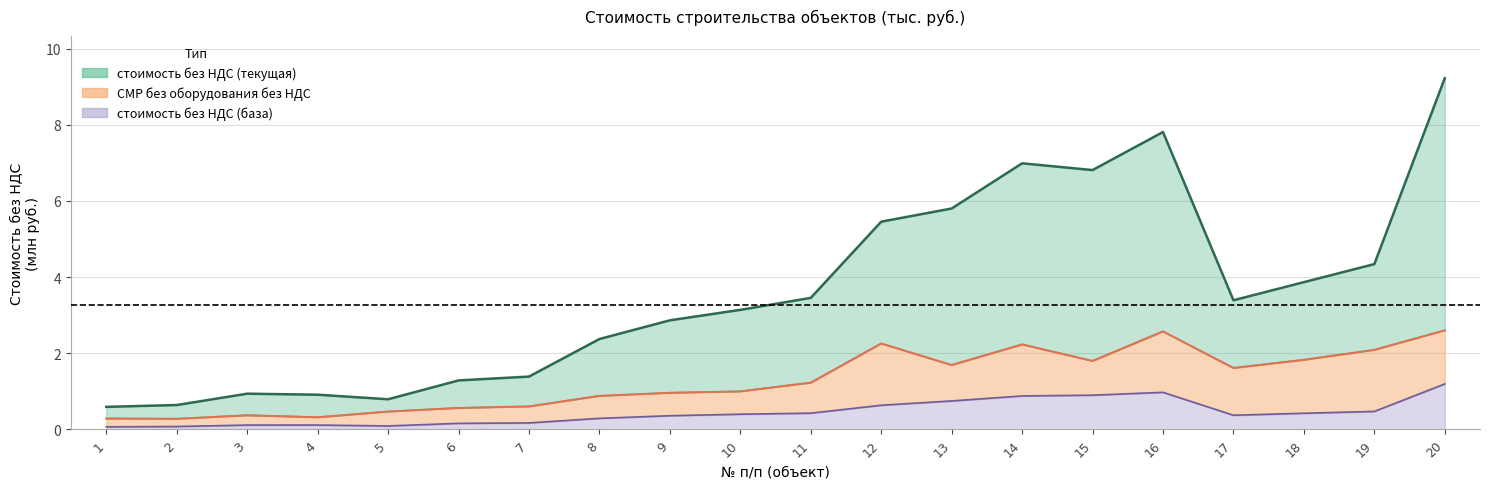

True or false: стоимость без НДС (база) has more than 1 points higher than both neighbors.

True